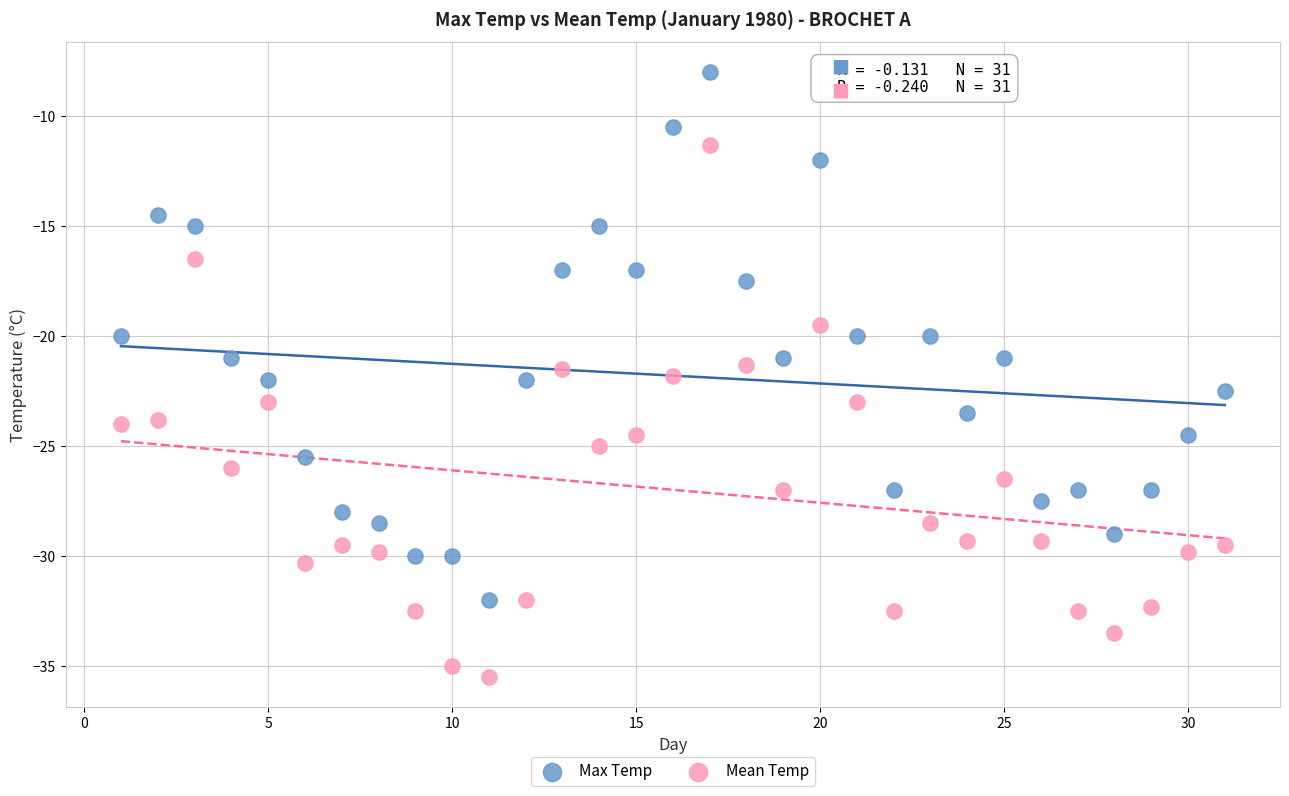

Across all data points, what is the range of X values (max minus min)?

30.0